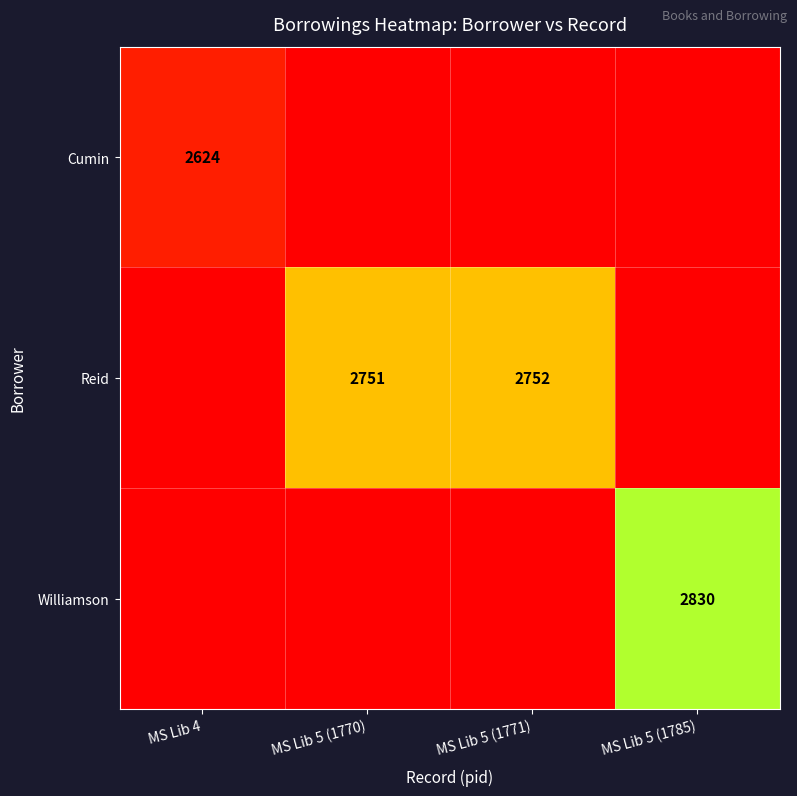

What is the sum of the Reid values at MS Lib 5 (1771) and MS Lib 5 (1770)?

5503